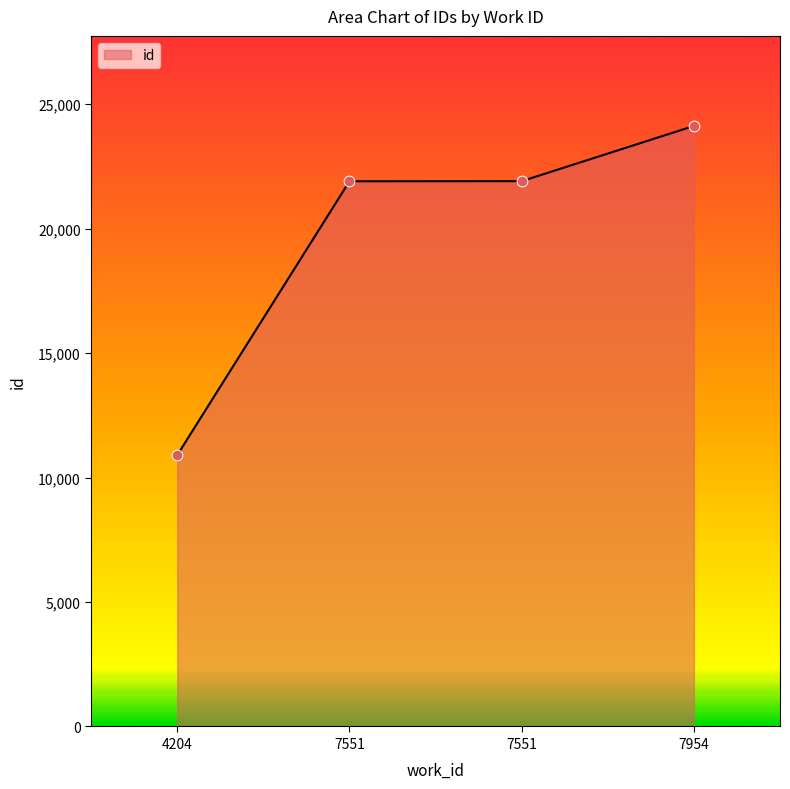

Which has a higher value, 4204 or 7551?

7551